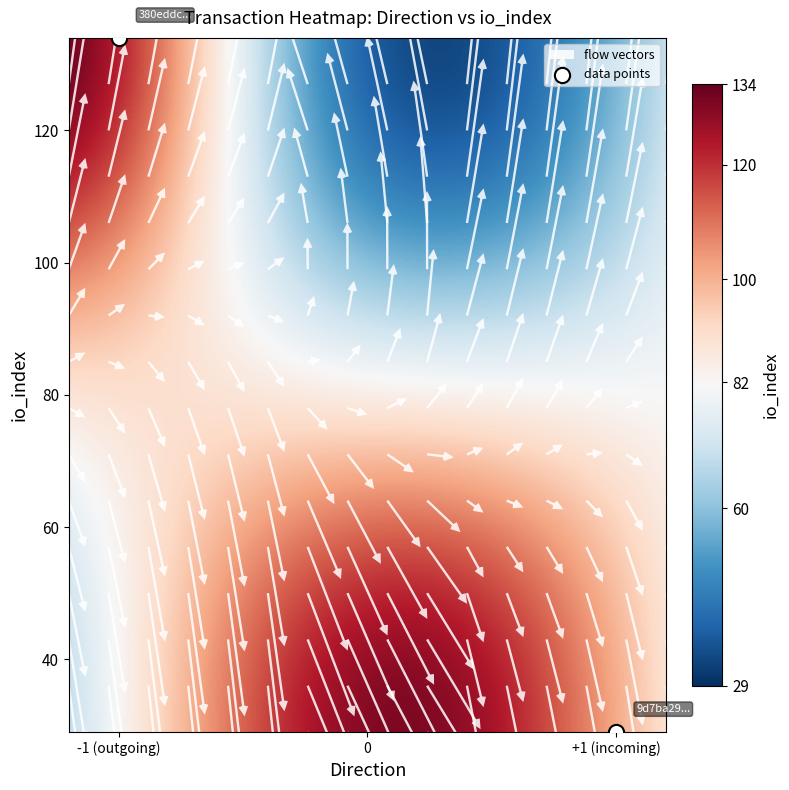

Reading left to right, list all the values displayed in this chart.

380eddc13db1db0670a414280b9affa42e3f468: -1	134
9d7ba29e3063a81c797d67a3487b078a083309f: 1	29